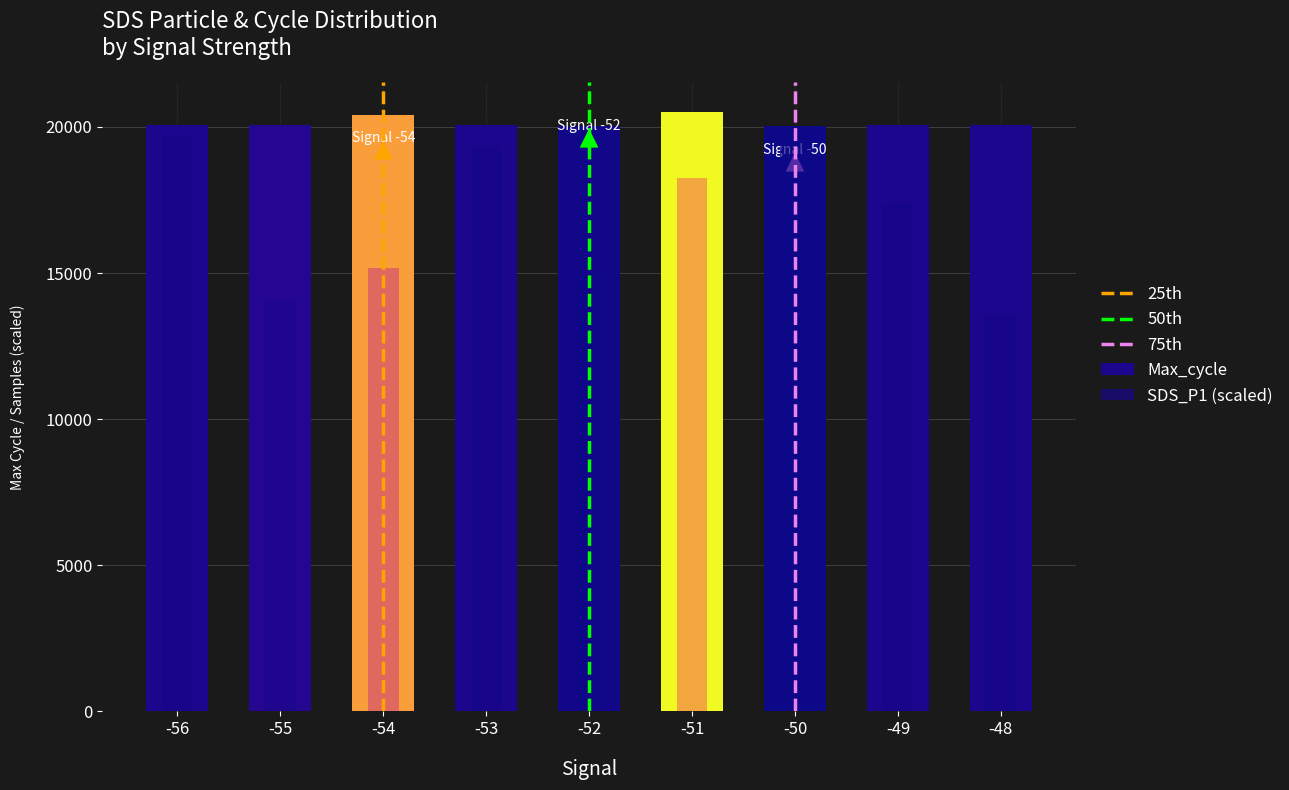

At which label does SDS_P1 first exceed 17397?

-56